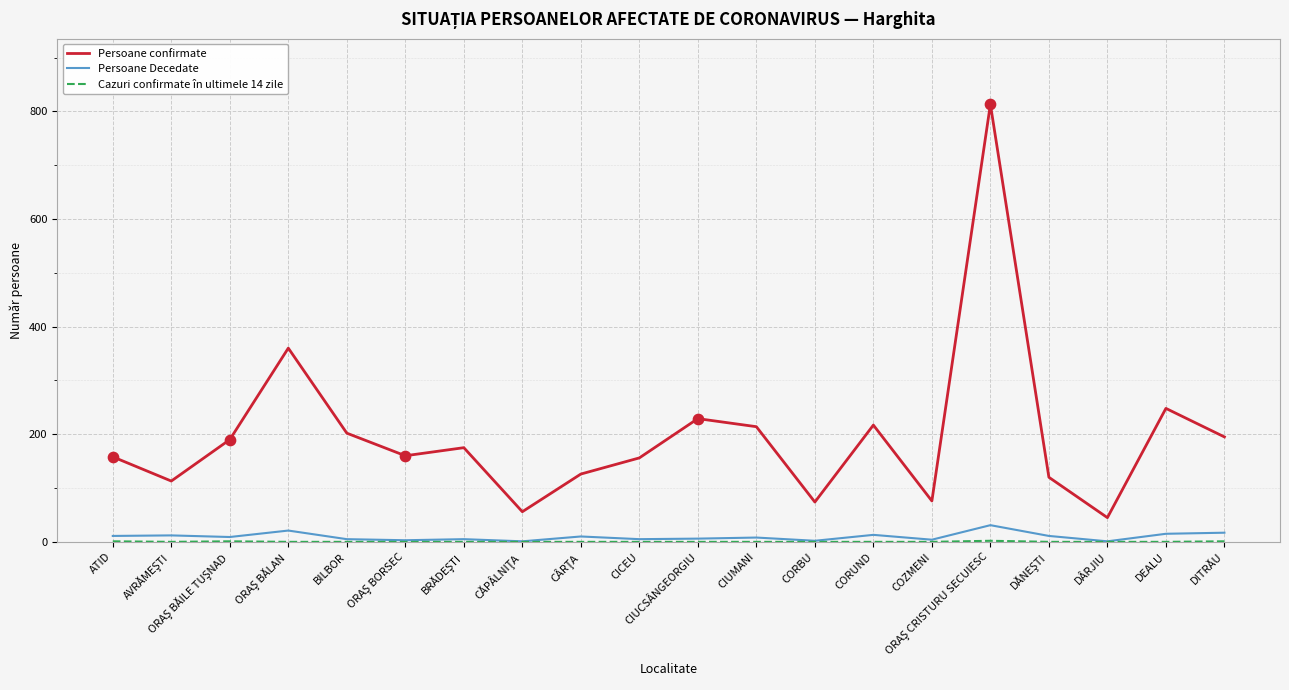

Which series has the largest range (max minus min)?

Persoane confirmate